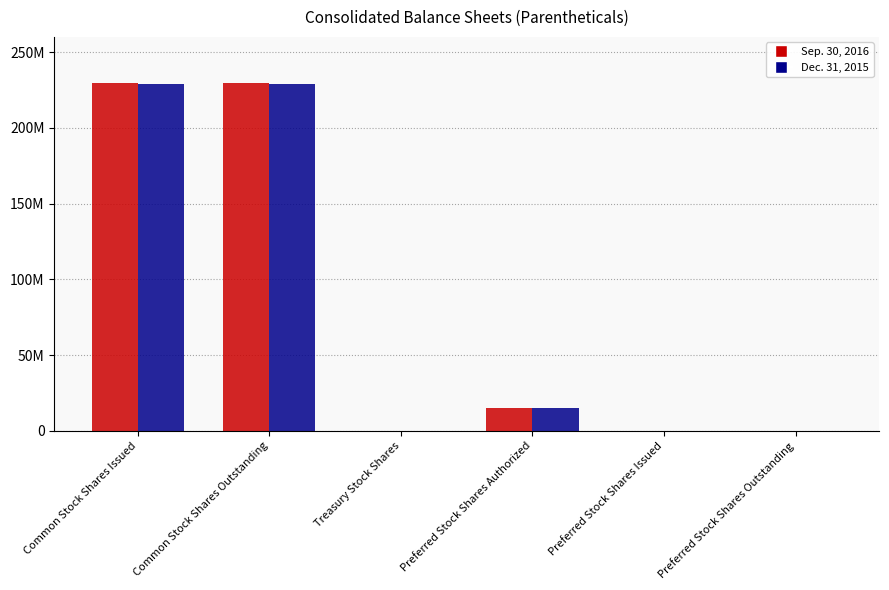

What are all the series names shown in the legend?

Sep. 30, 2016, Dec. 31, 2015